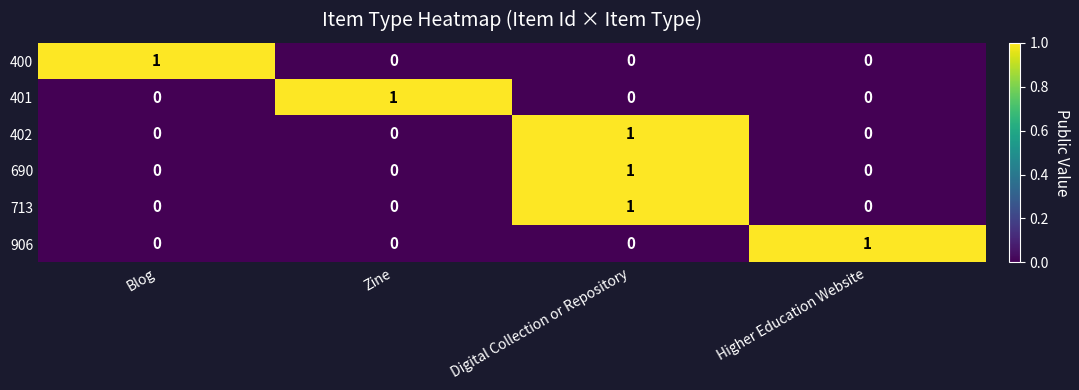

Is it true that 906 equals 0 at Higher Education Website?

False